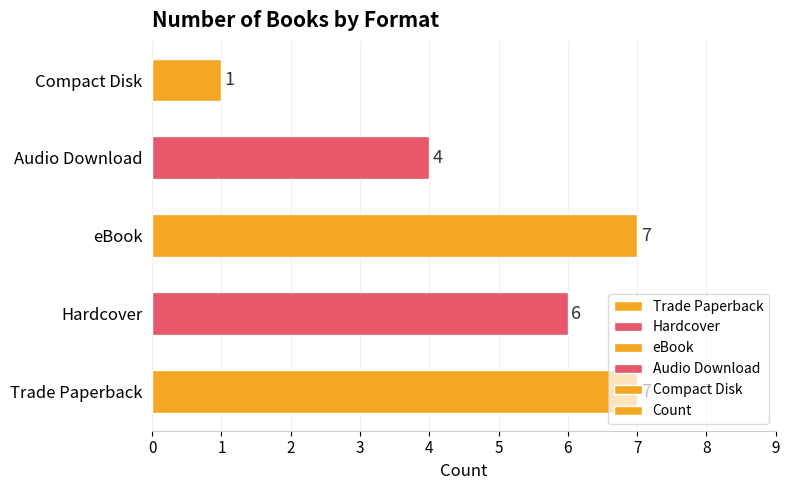

Is it true that the value at Trade Paperback is 7?

True